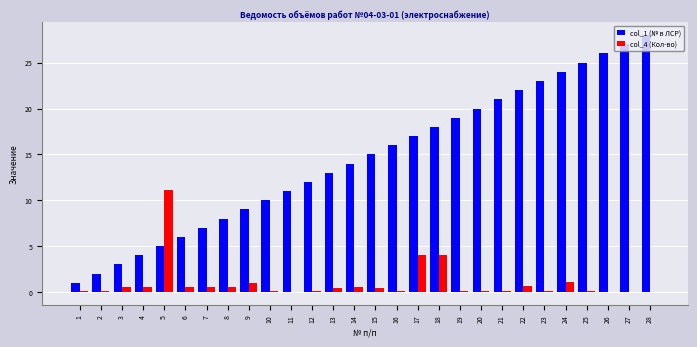

Is it true that col_1 (№ в ЛСР) equals 10.5 at 6?

False